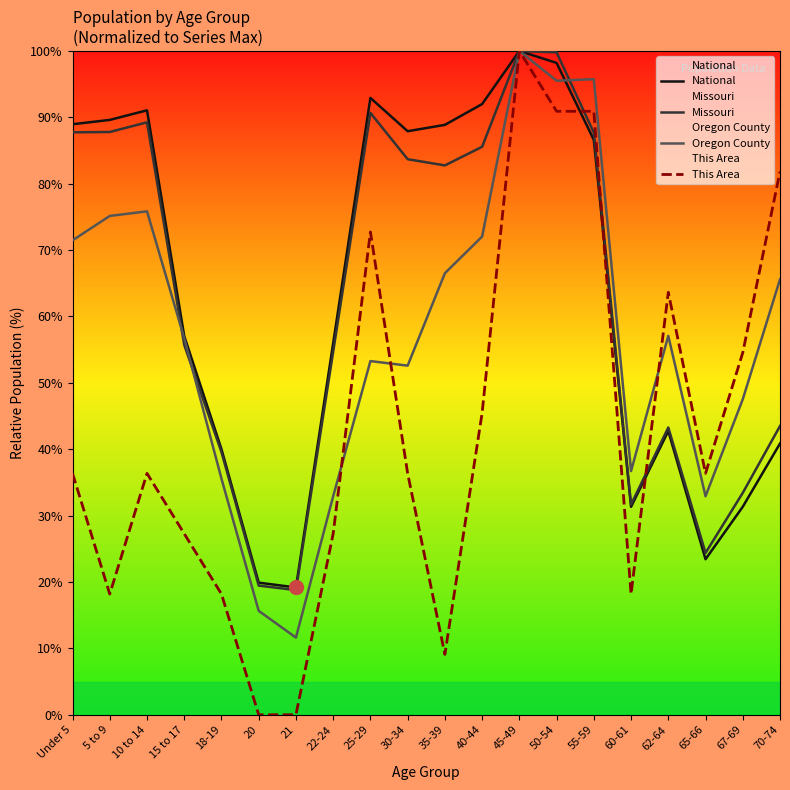

How many data points in Oregon County are above 57?

10